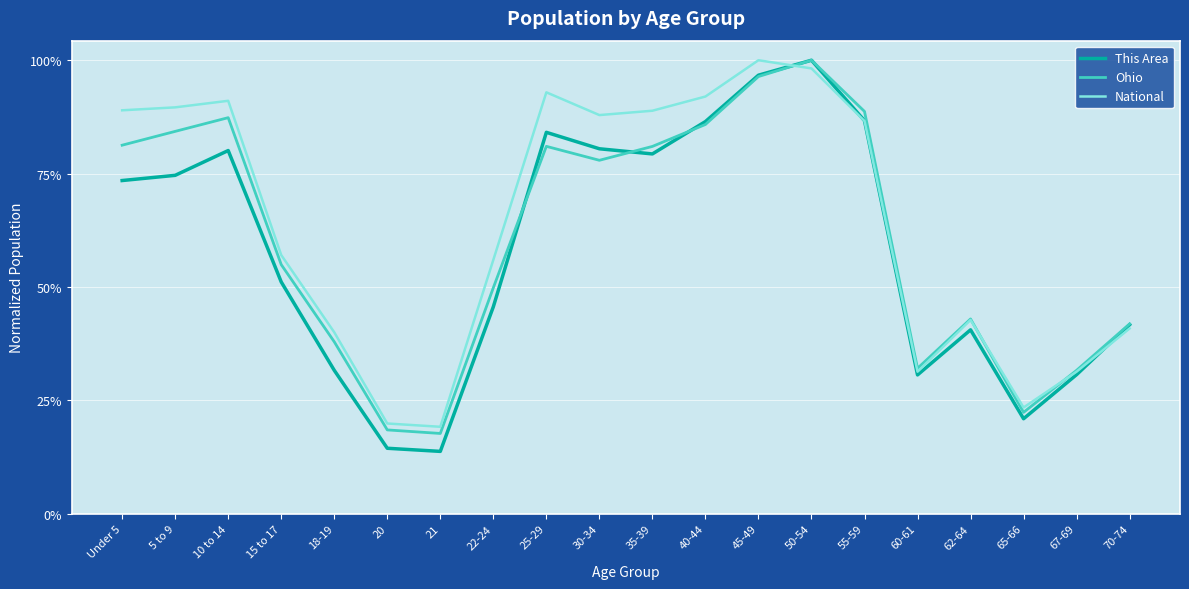

What position from the right is 35-39?

10